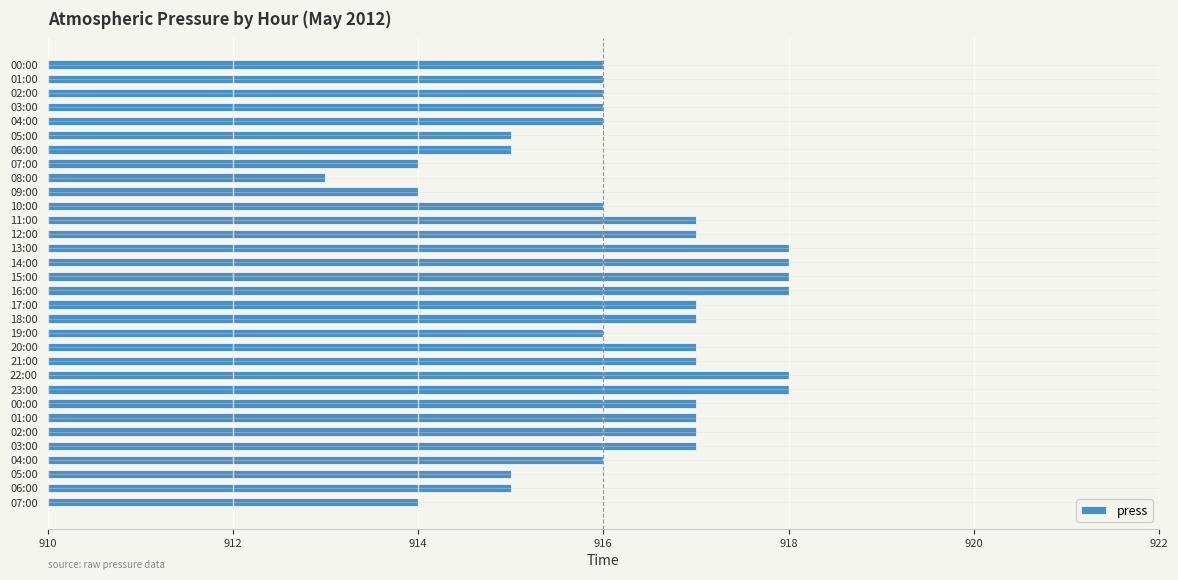

Count the number of categories in the chart.

32